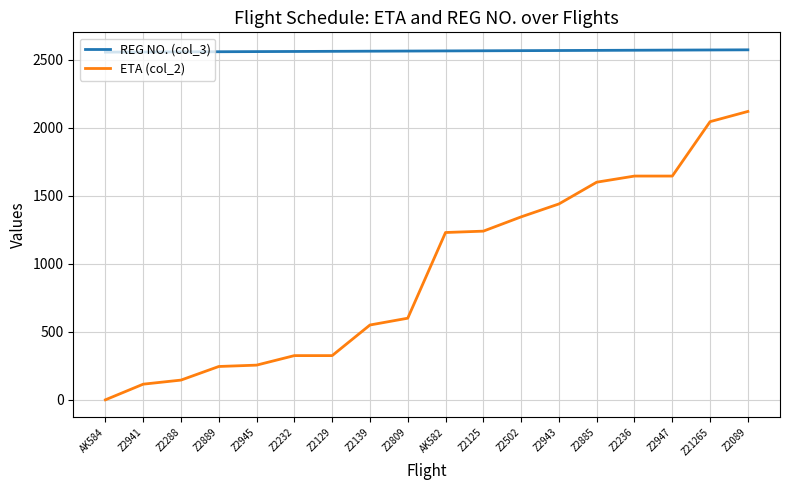

How many values in the REG NO. (col_3) series are below 2565?

9